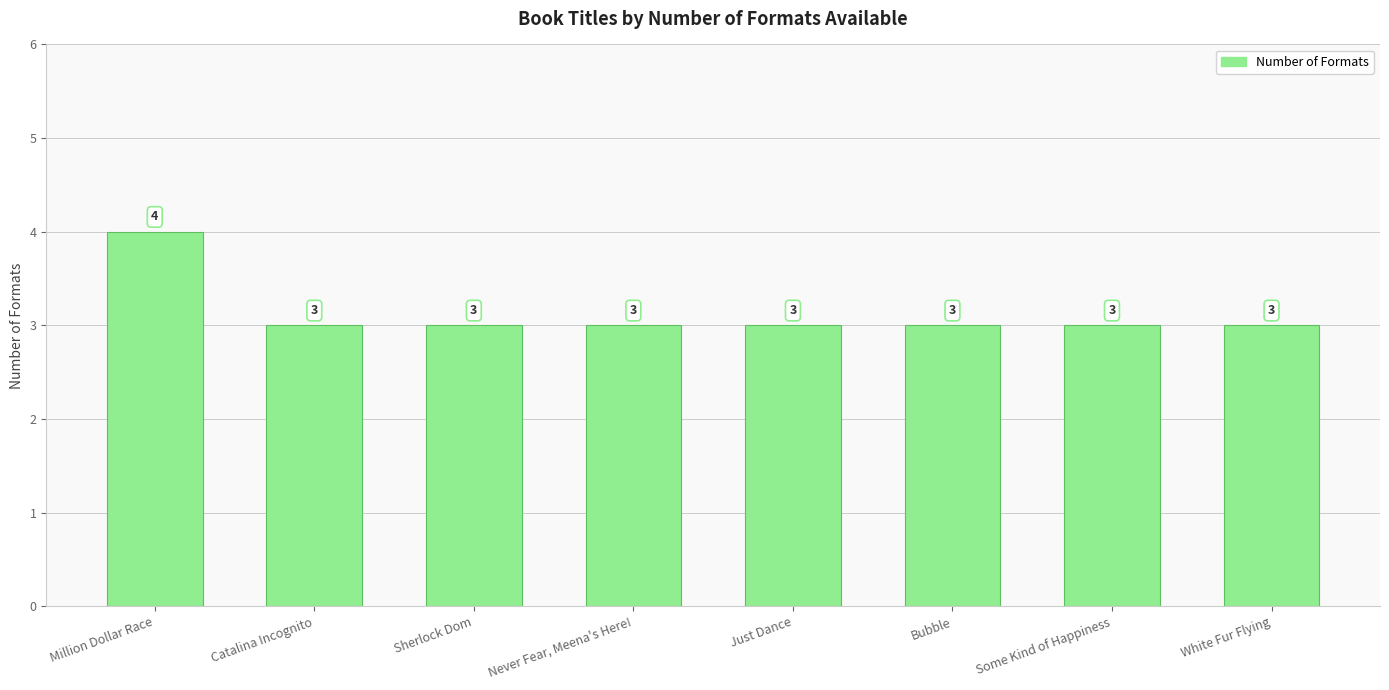

What is the greatest value displayed?

4